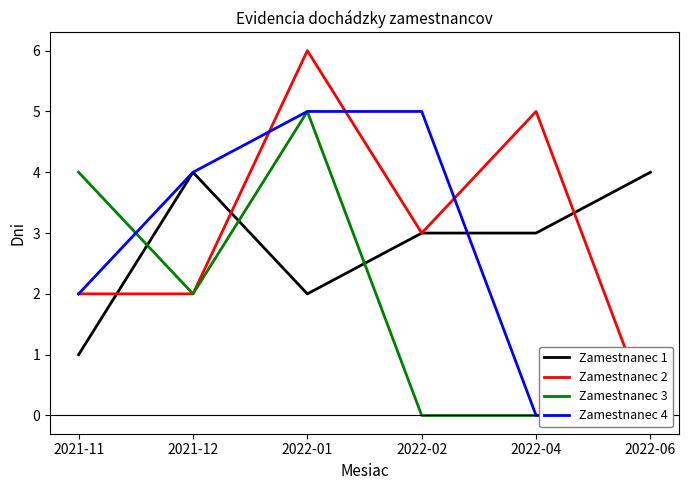

How many series are shown in this chart?

4